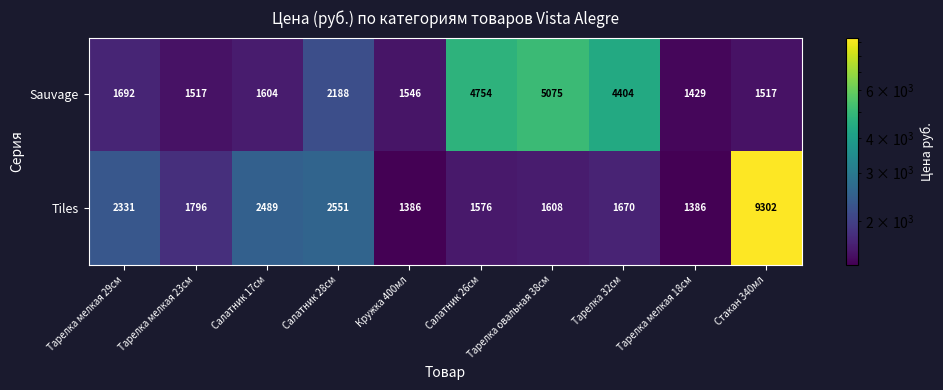

What is the lowest value of the Tiles series?

1386